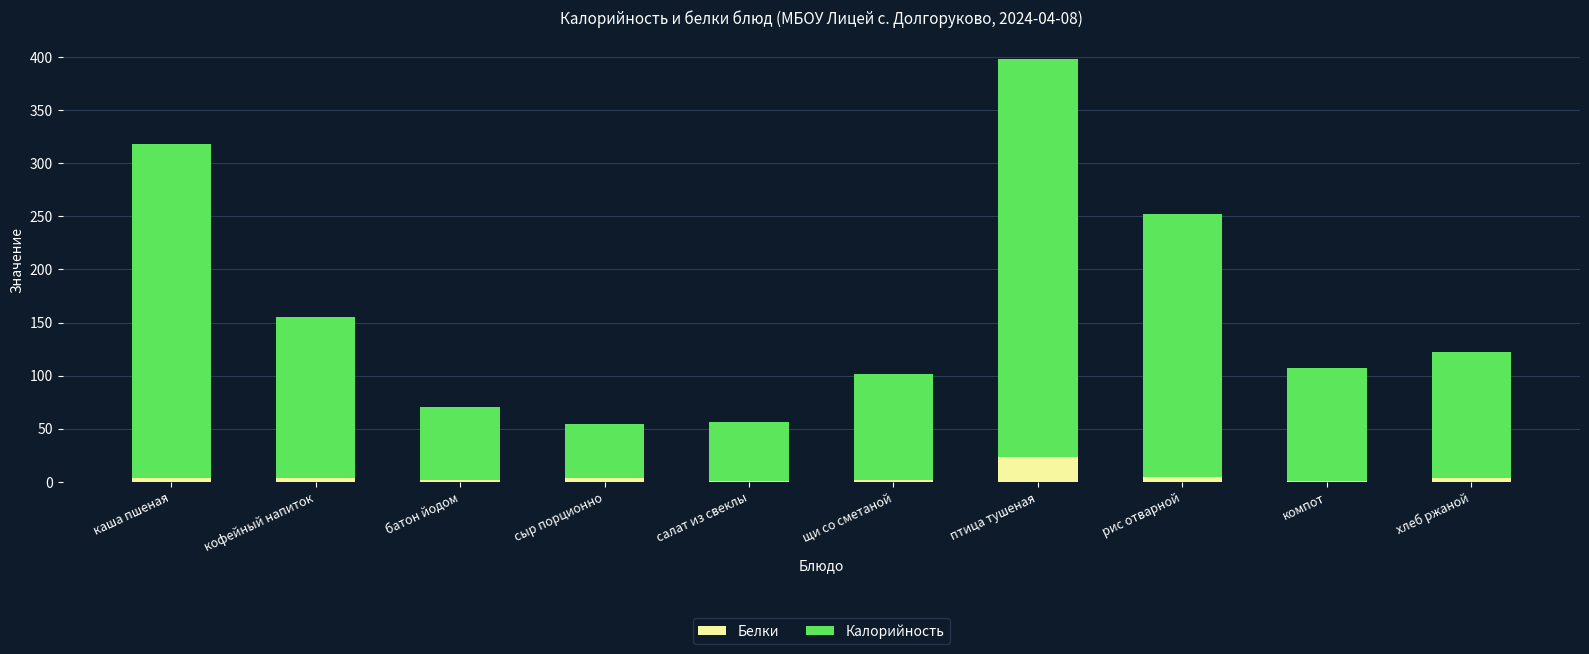

What is the sum of all Белки values?

48.8